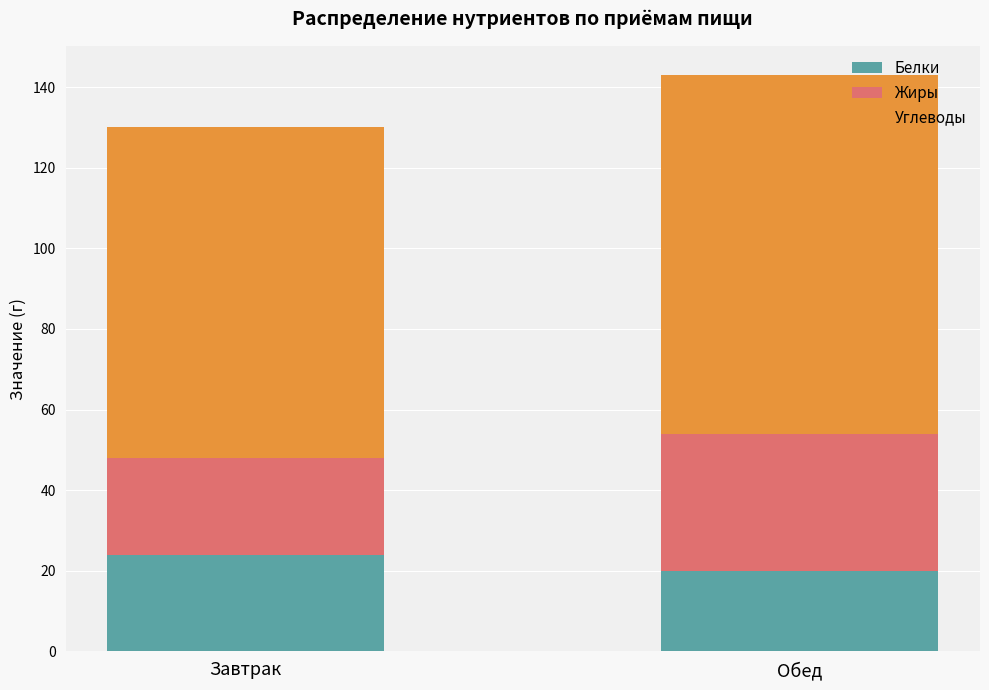

What is the sum of the Белки values at Обед and Завтрак?

44